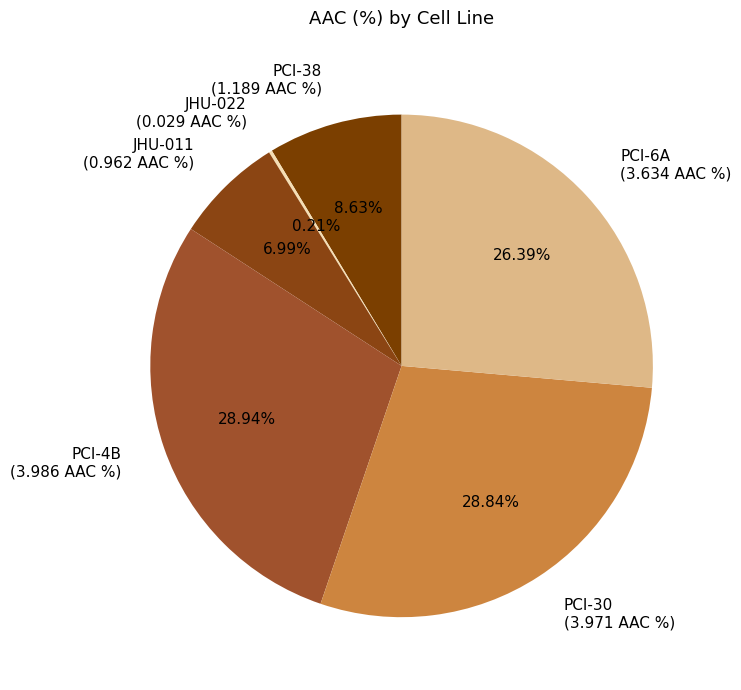

Do JHU-011 (0.962 AAC %) and PCI-4B (3.986 AAC %) together represent more than half of the pie?

No